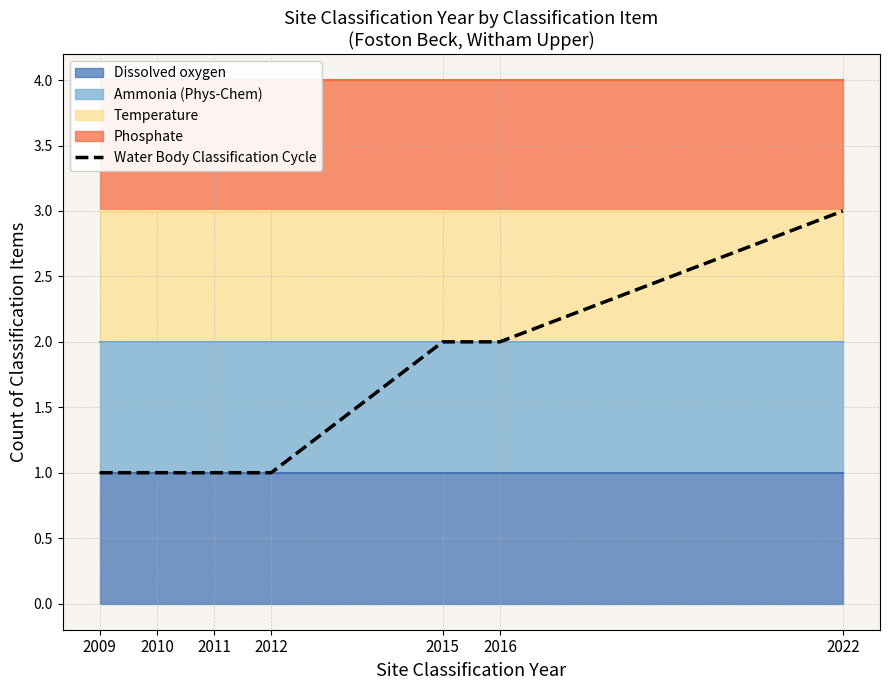

Rank the categories by value from lowest to highest.

2009, 2010, 2011, 2012, 2015, 2016, 2022